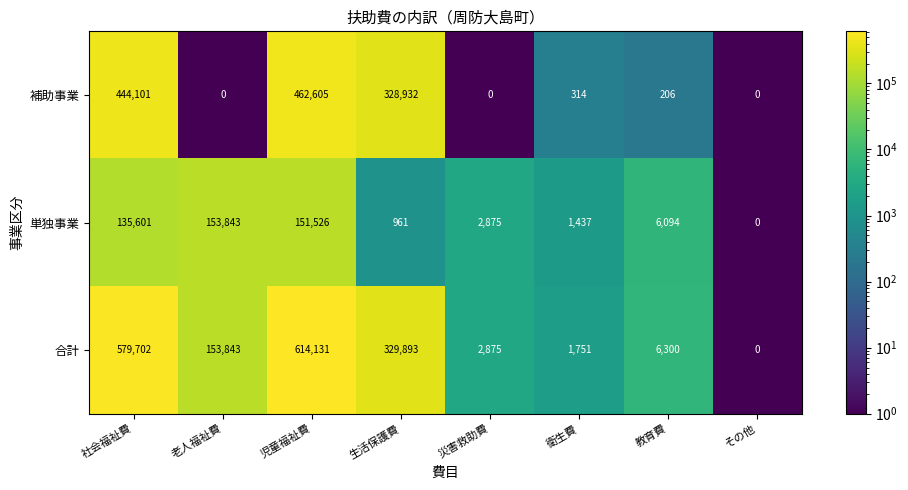

What is the smallest value displayed?

0